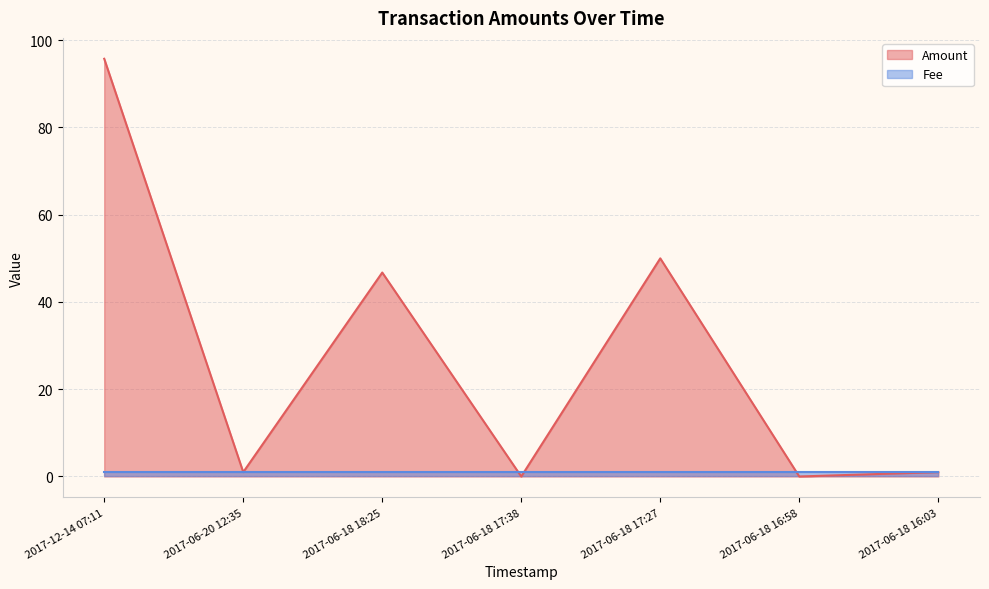

At which category does the chart reach its minimum across all series?

2017-06-18 17:38